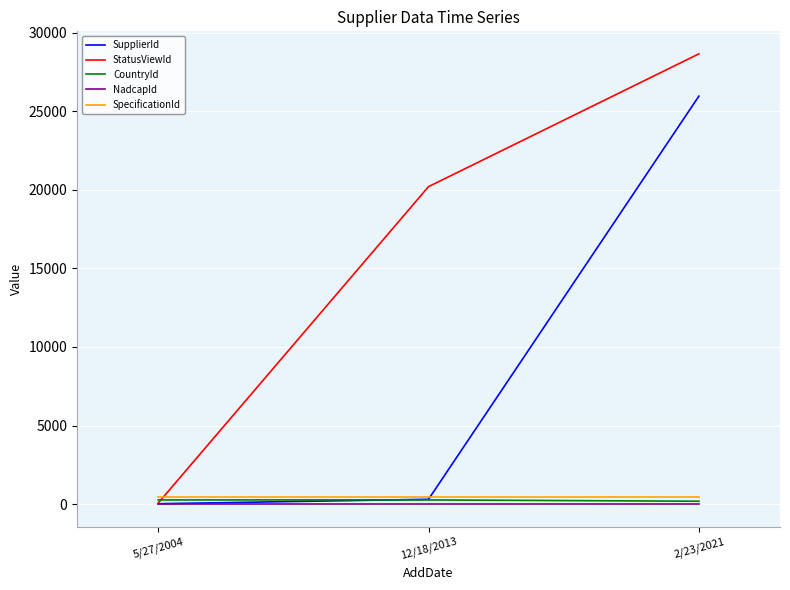

Count the number of data series in this chart.

5